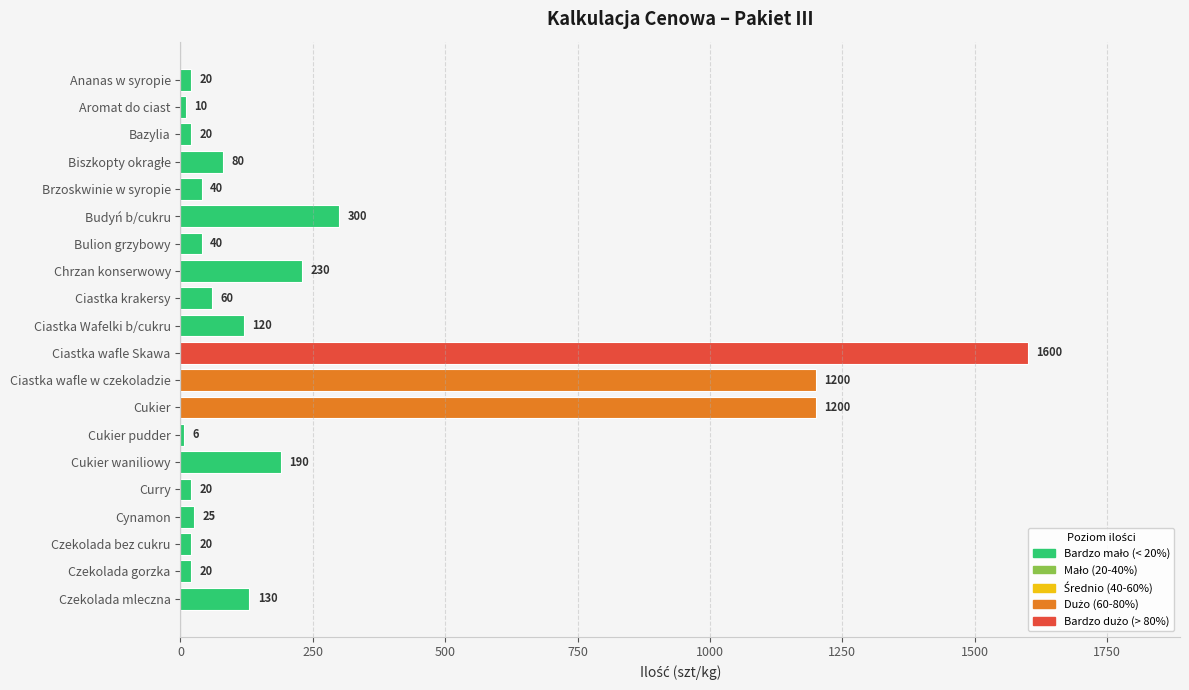

Read the value at Ciastka Wafelki b/cukru, to the nearest 100.

100